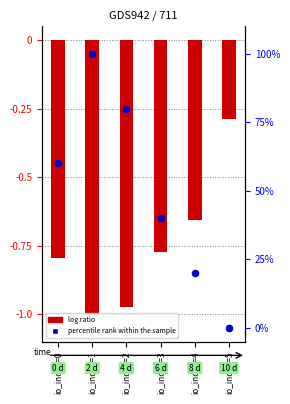

What is the total value across all series at io_index=0?

-0.2